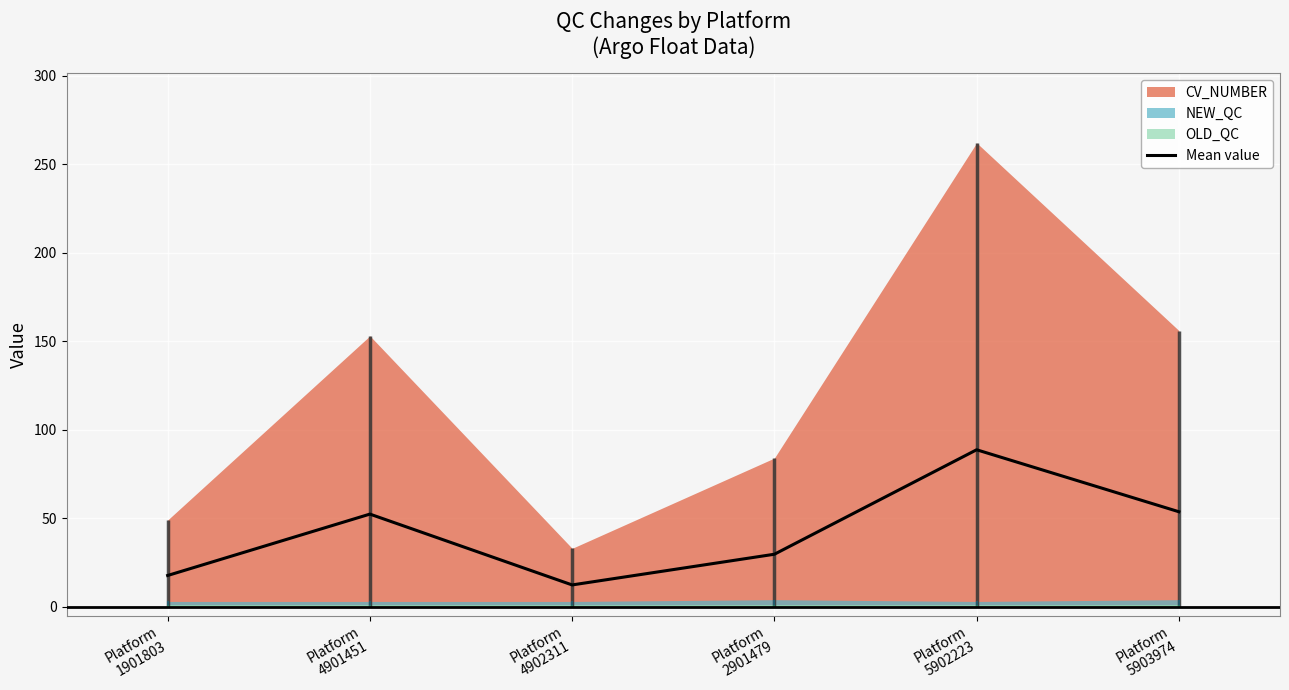

What is the label of the 3rd point from the right?

Platform
2901479